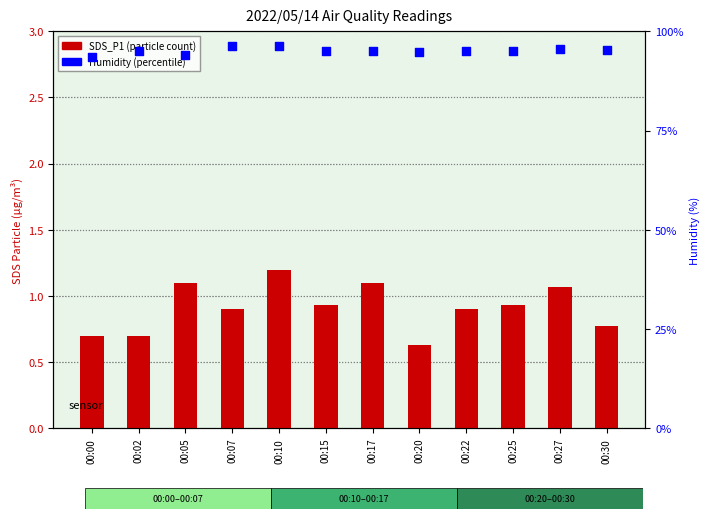

Which series has the largest Y range (max minus min)?

Humidity (%)